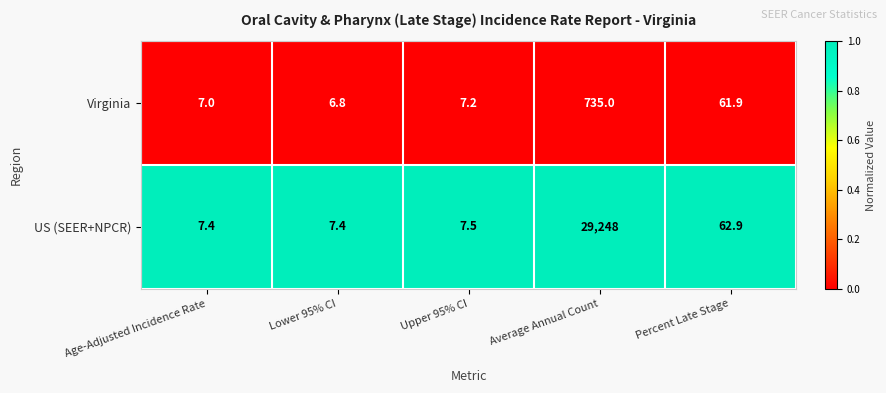

The value of Virginia at Average Annual Count is 407.5. True or false?

False